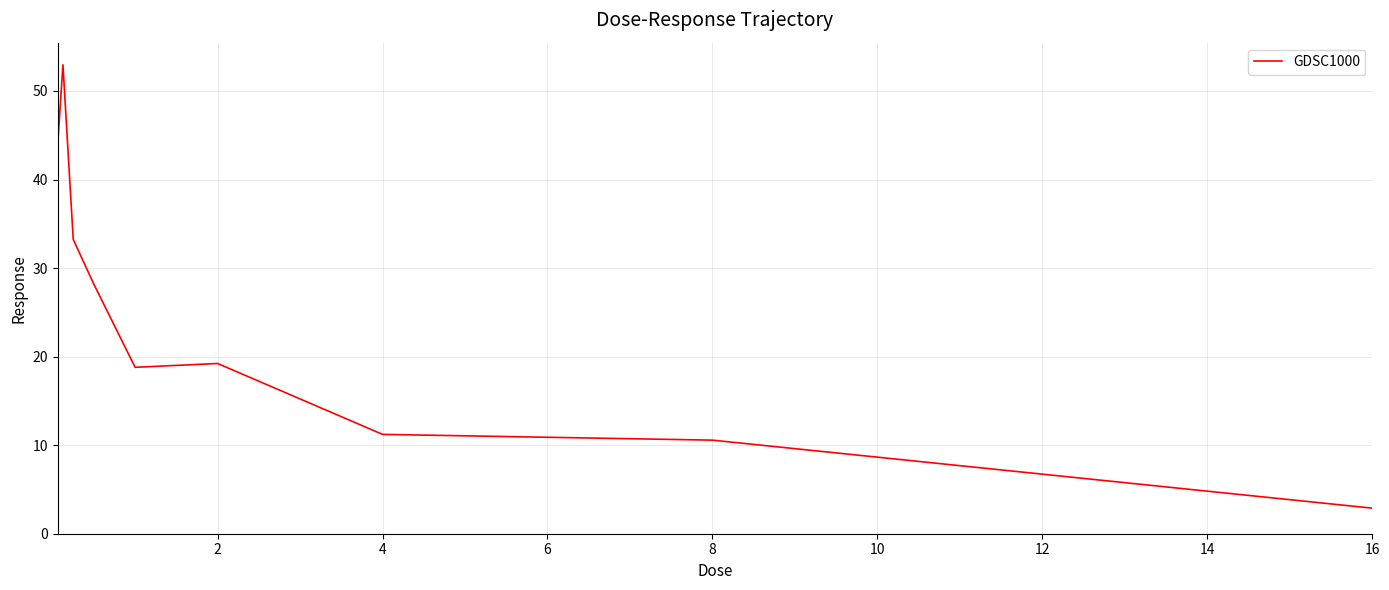

What is the difference between the maximum and minimum values?

50.1